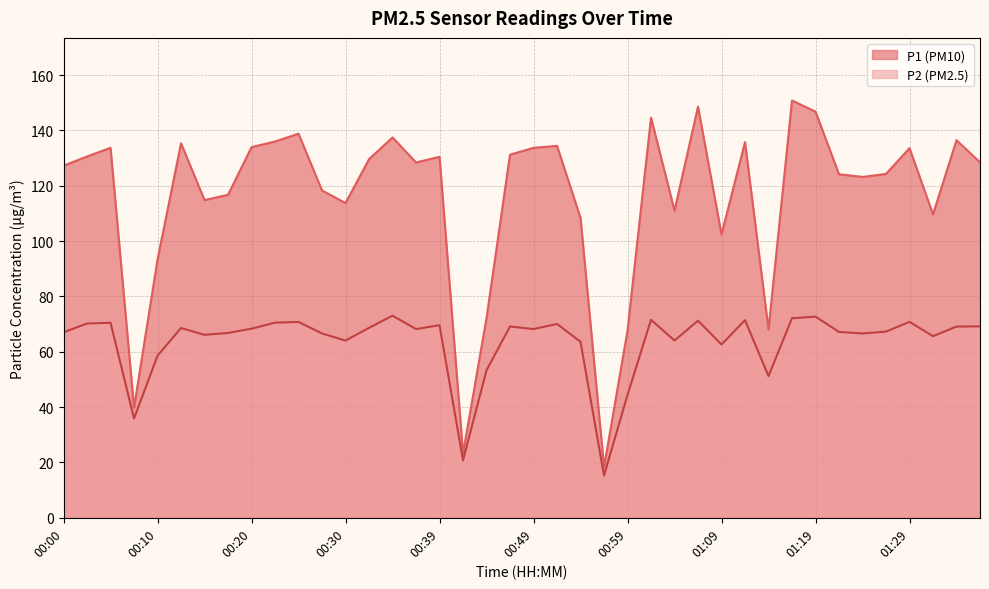

Reading right to left, list all the values displayed in this chart.

P1: 128.5	136.5	109.7	133.6	124.3	123.2	124.2	146.8	150.8	68.1	135.8	102.4	148.6	111.0	144.7	67.7	18.4	108.4	134.4	133.7	131.3	72.2	23.3	130.5	128.4	137.5	129.6	113.8	118.3	138.8	136.0	134.0	116.8	114.8	135.4	93.3	39.8	133.7	130.6	127.3
P2: 69.2	69.1	65.7	70.8	67.3	66.6	67.2	72.7	72.1	51.2	71.4	62.6	71.2	64.1	71.5	44.4	15.3	63.6	70.1	68.2	69.2	53.3	20.8	69.6	68.2	73.1	68.7	64.0	66.6	70.8	70.5	68.3	66.8	66.1	68.6	58.6	35.9	70.5	70.2	67.1